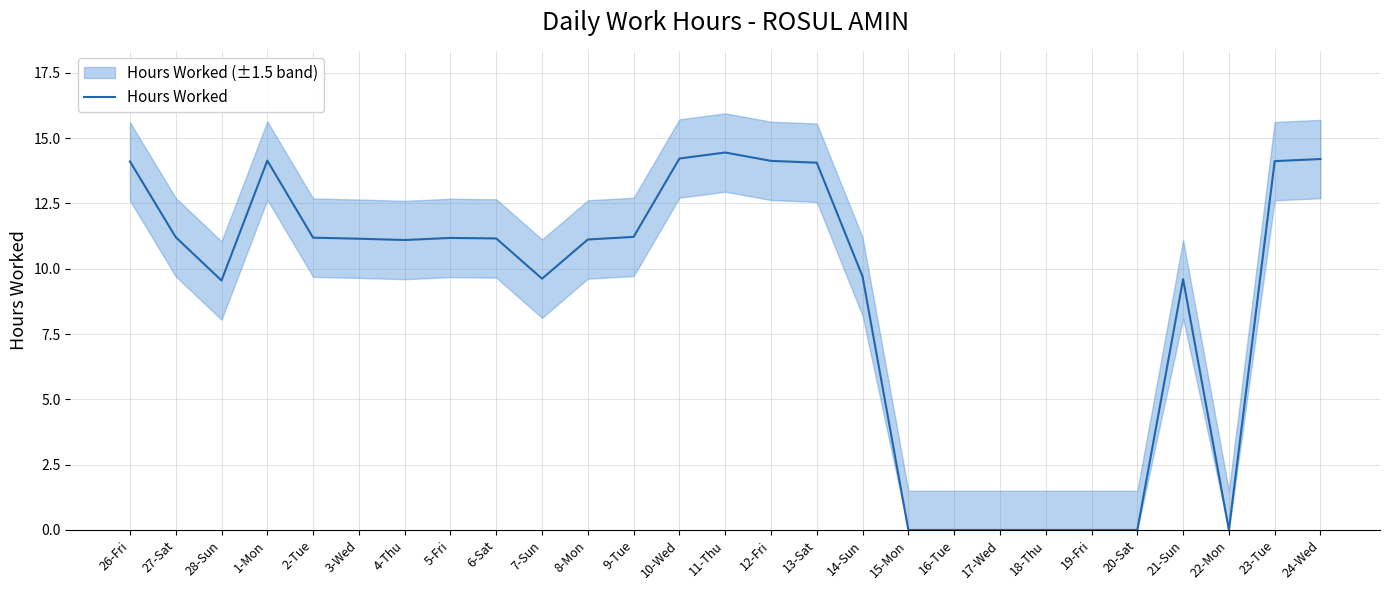

What position from the right is 28-Sun?

25